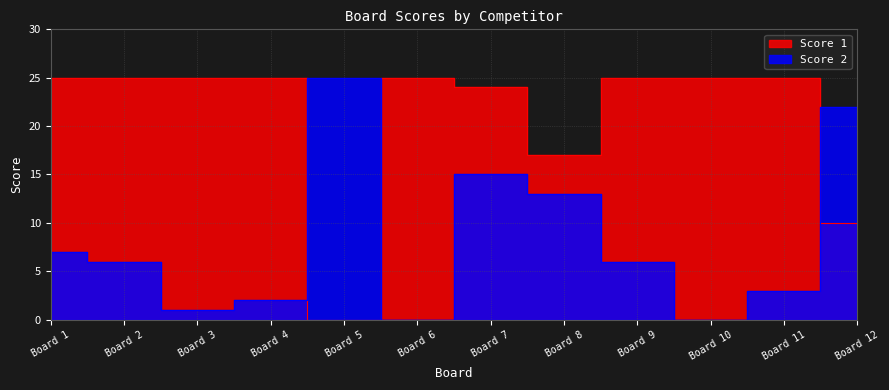

List the series in order of their peak value, highest first.

Score 1, Score 2